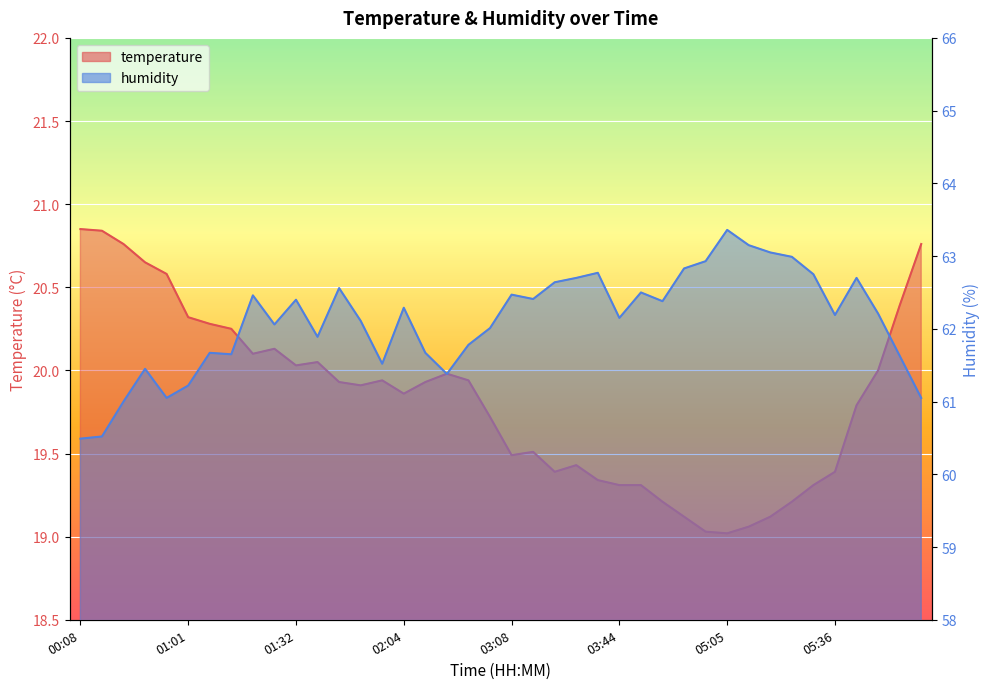

What is the sum of all temperature values?

793.2